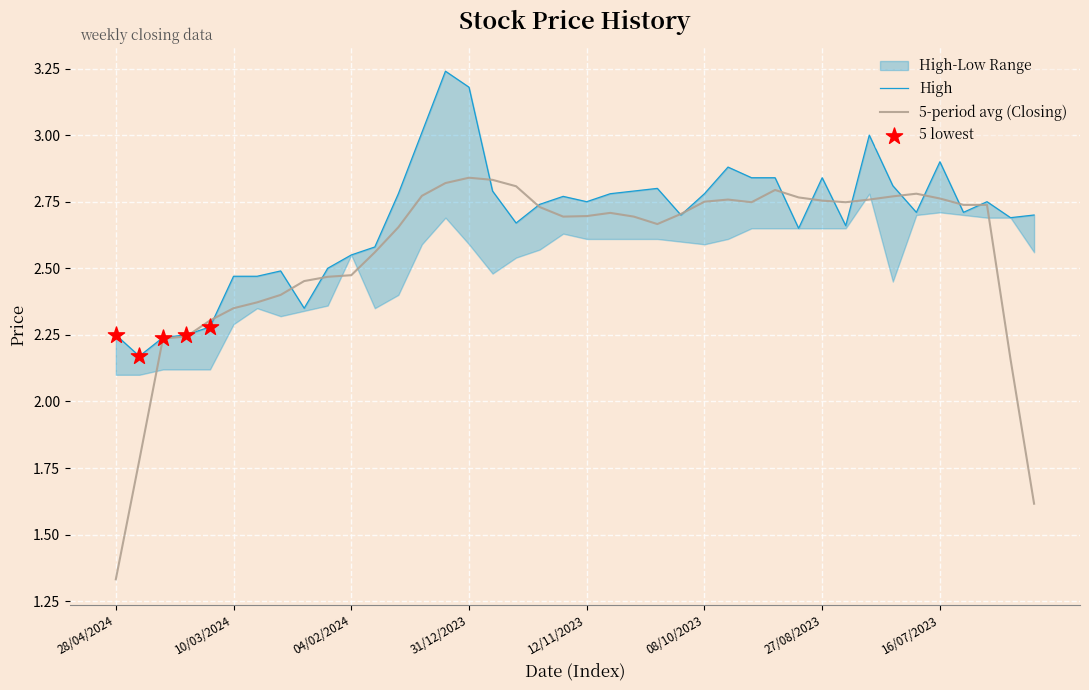

At how many categories does at least one series exceed 2?

40